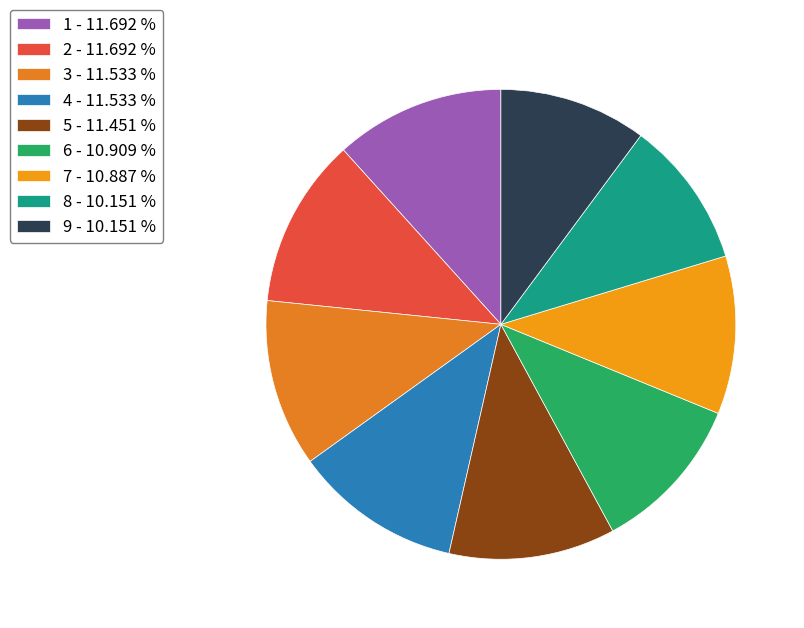

Is it true that 1 is 23% of the pie?

False